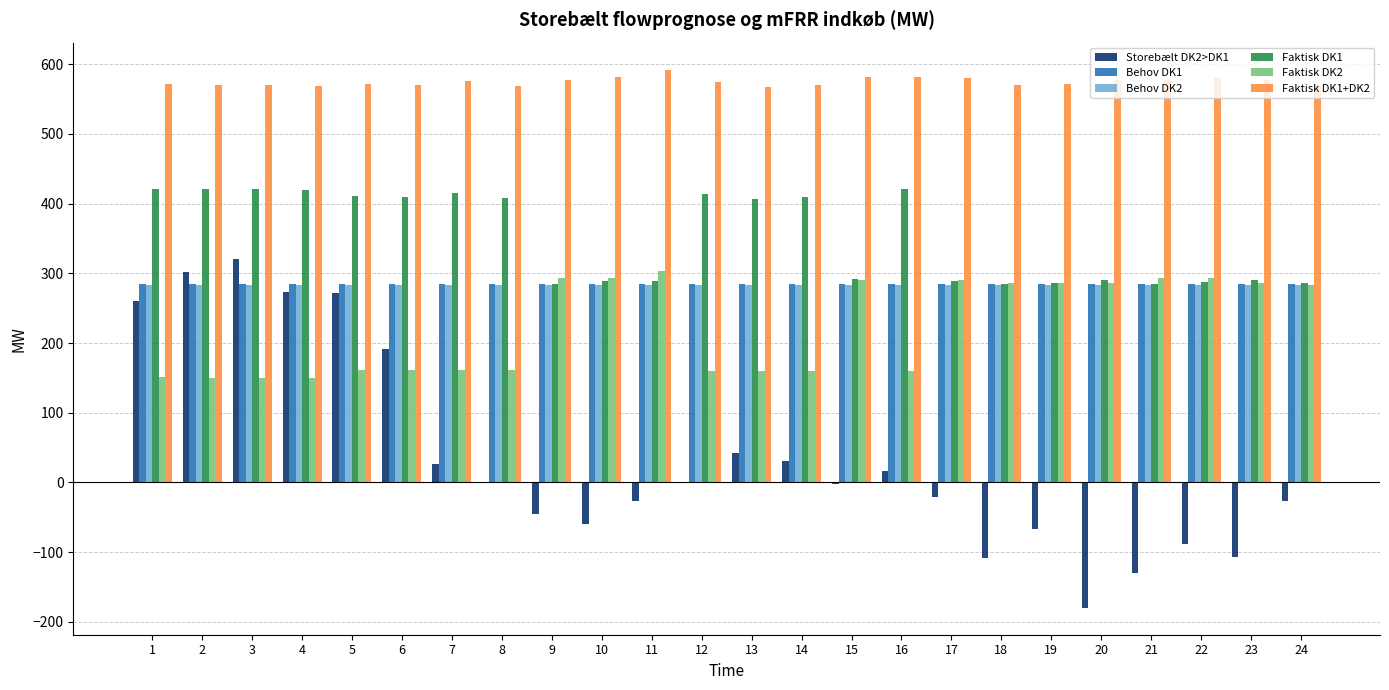

The value of Behov DK2 at 9 is 283.0. True or false?

True